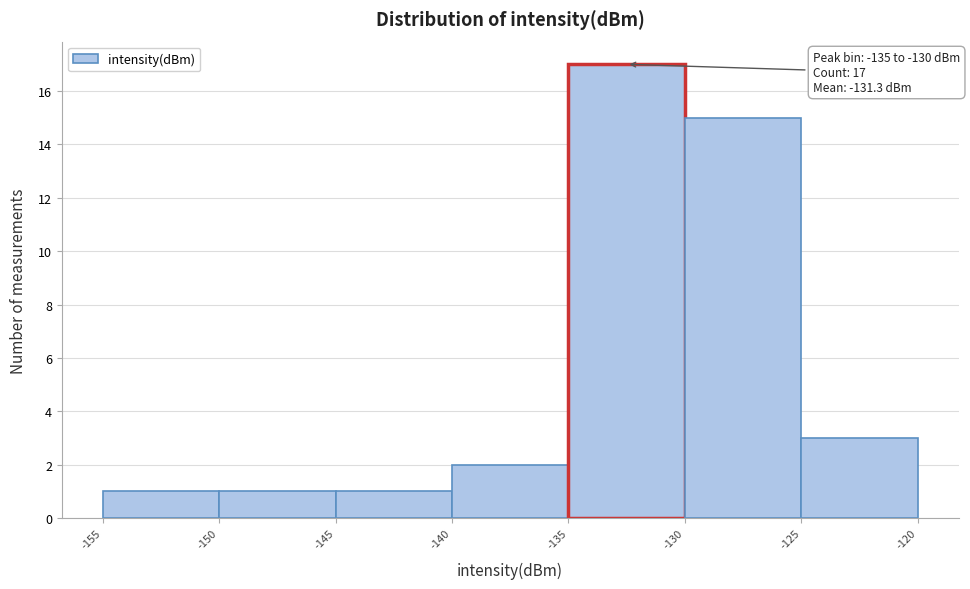

Over which range of the x-axis is the bar tallest?

-135 to -130